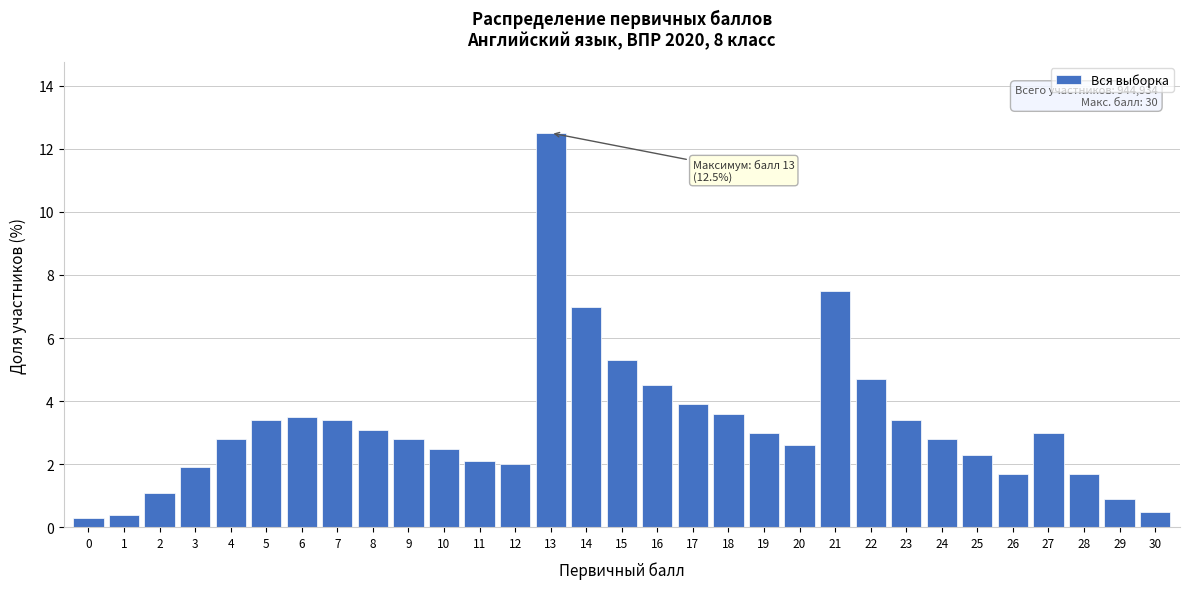

True or false: the data shows 2.4 at 18.

False